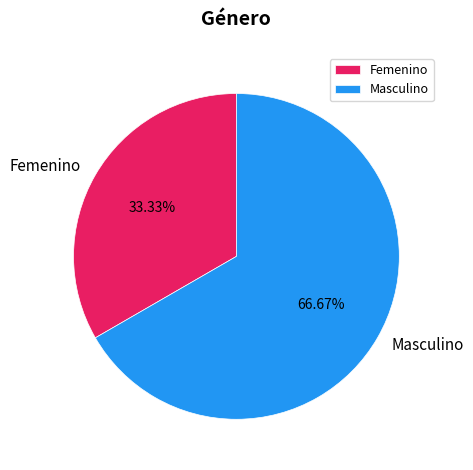

How many slices are in this pie chart?

2